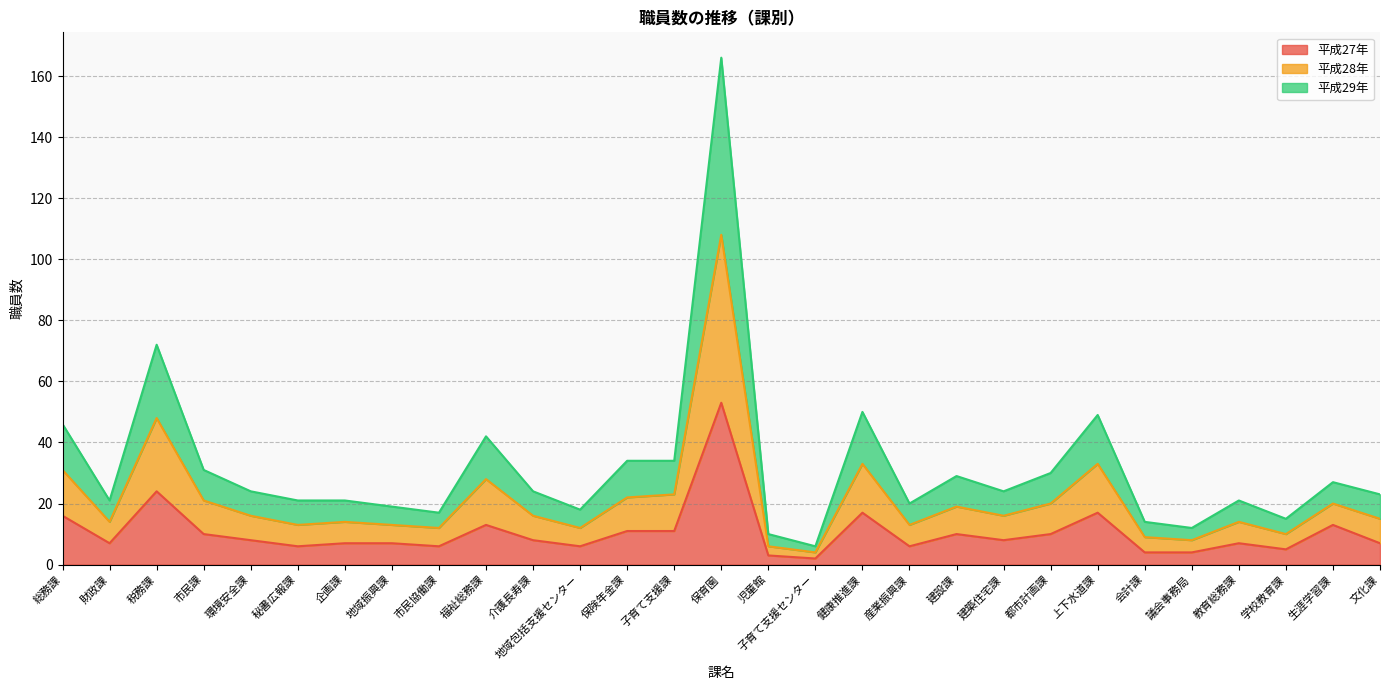

True or false: 平成29年 and 平成27年 intersect in this chart.

False